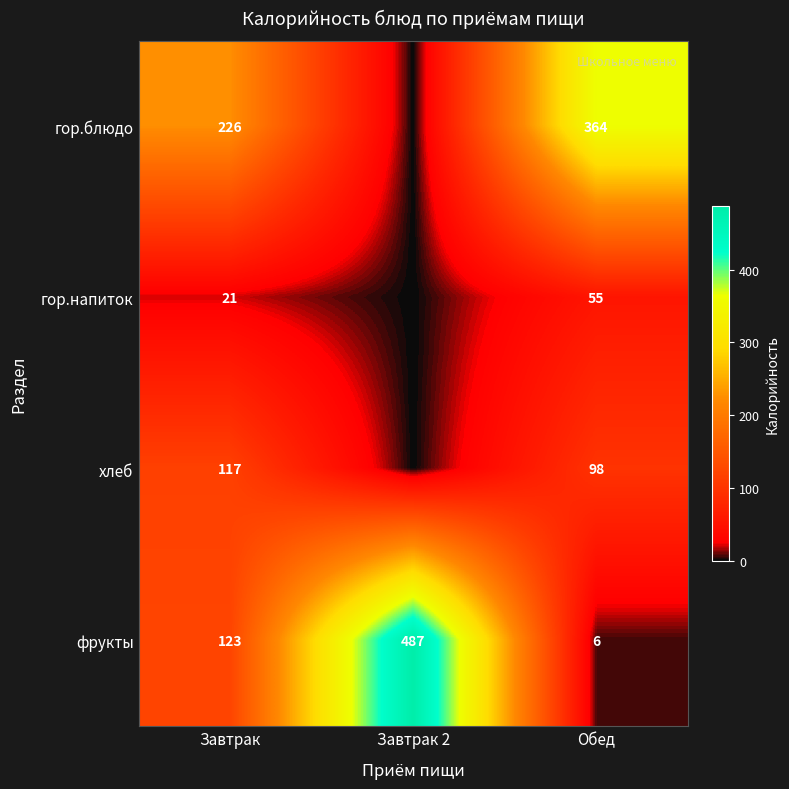

At which category is the sum across all series the highest?

Обед